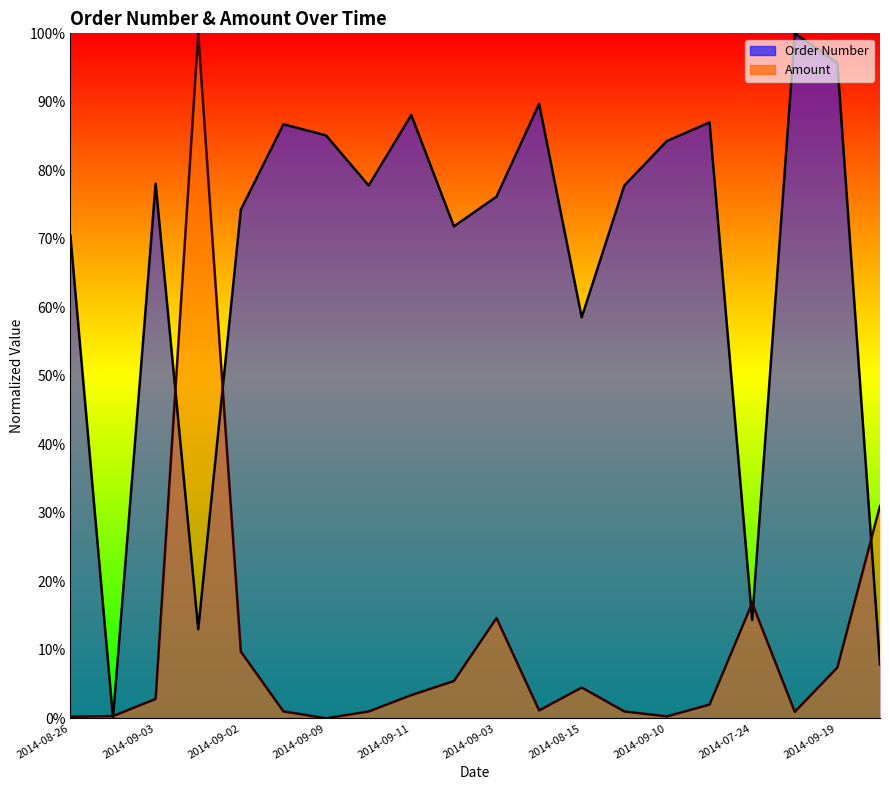

Reading left to right, list all the values displayed in this chart.

Order Number: 0.7	0.0	0.8	0.1	0.7	0.9	0.9	0.8	0.9	0.7	0.8	0.9	0.6	0.8	0.8	0.9	0.1	1.0	1.0	0.1
Amount: 0.0	0.0	0.0	1.0	0.1	0.0	0.0	0.0	0.0	0.1	0.1	0.0	0.0	0.0	0.0	0.0	0.2	0.0	0.1	0.3